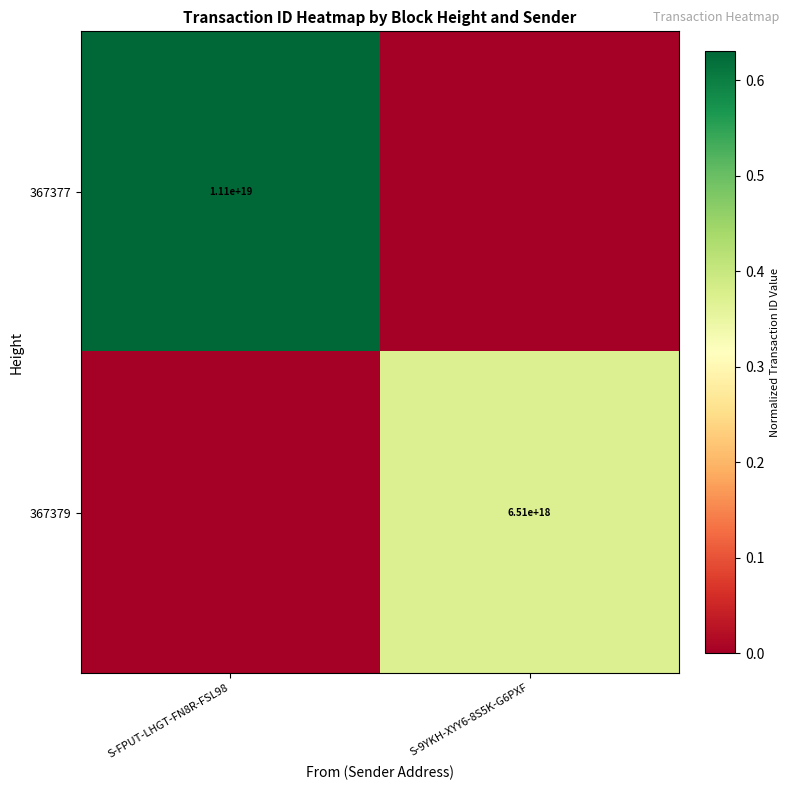

Is the value of 367377 at S-FPUT-LHGT-FN8R-FSL98 greater than the value of 367379 at S-9YKH-XYY6-8S5K-G6PXF?

Yes